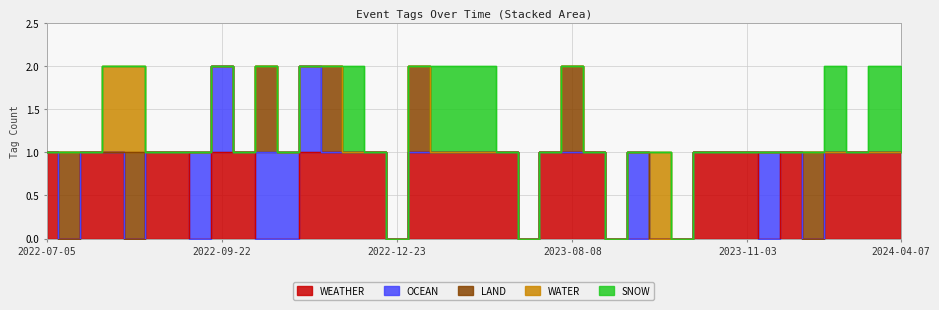

What is the spread (max minus min) of values at 2022-07-11?

1